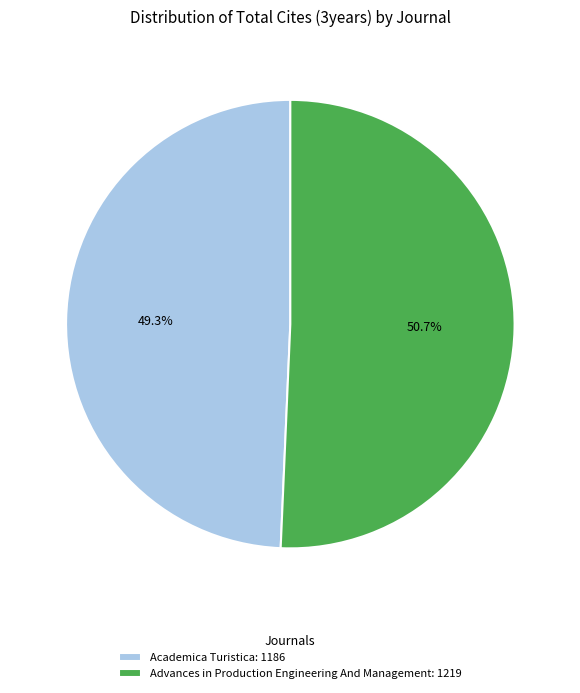

What percentage is the Academica Turistica slice, to the nearest percent?

49%